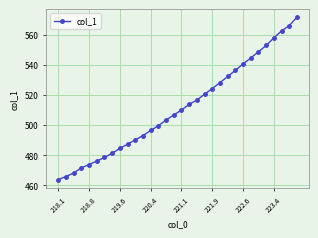

True or false: the data has more than 2 interior local peaks.

False